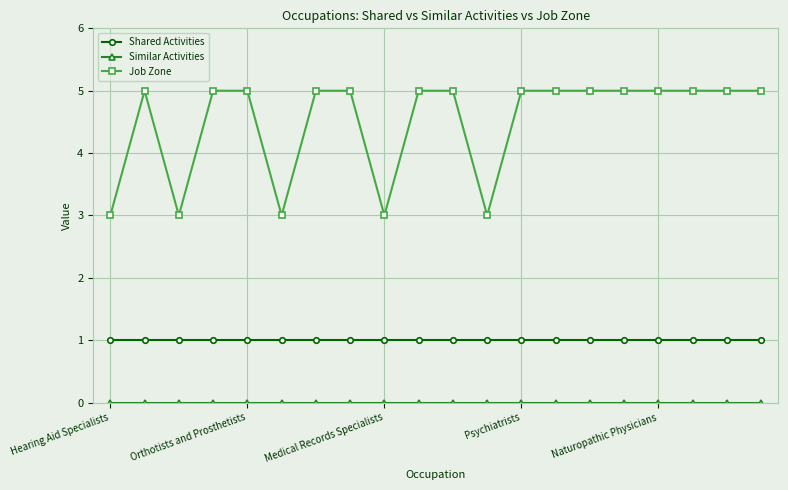

Which series has the largest total across all categories?

Job Zone